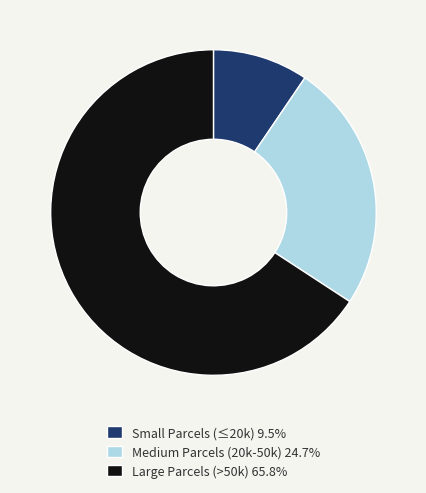

Do Small Parcels (≤20k) 9.5% and Medium Parcels (20k-50k) 24.7% together represent more than half of the pie?

No